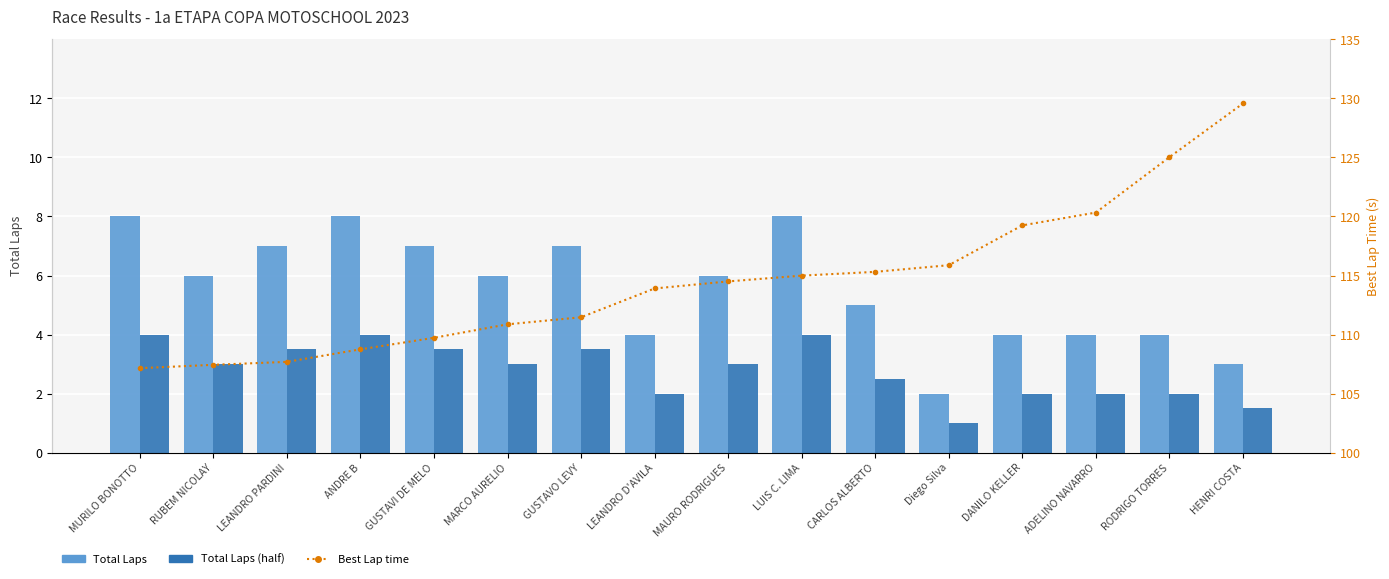

What is the label of the 16th bar from the right?

MURILO BONOTTO